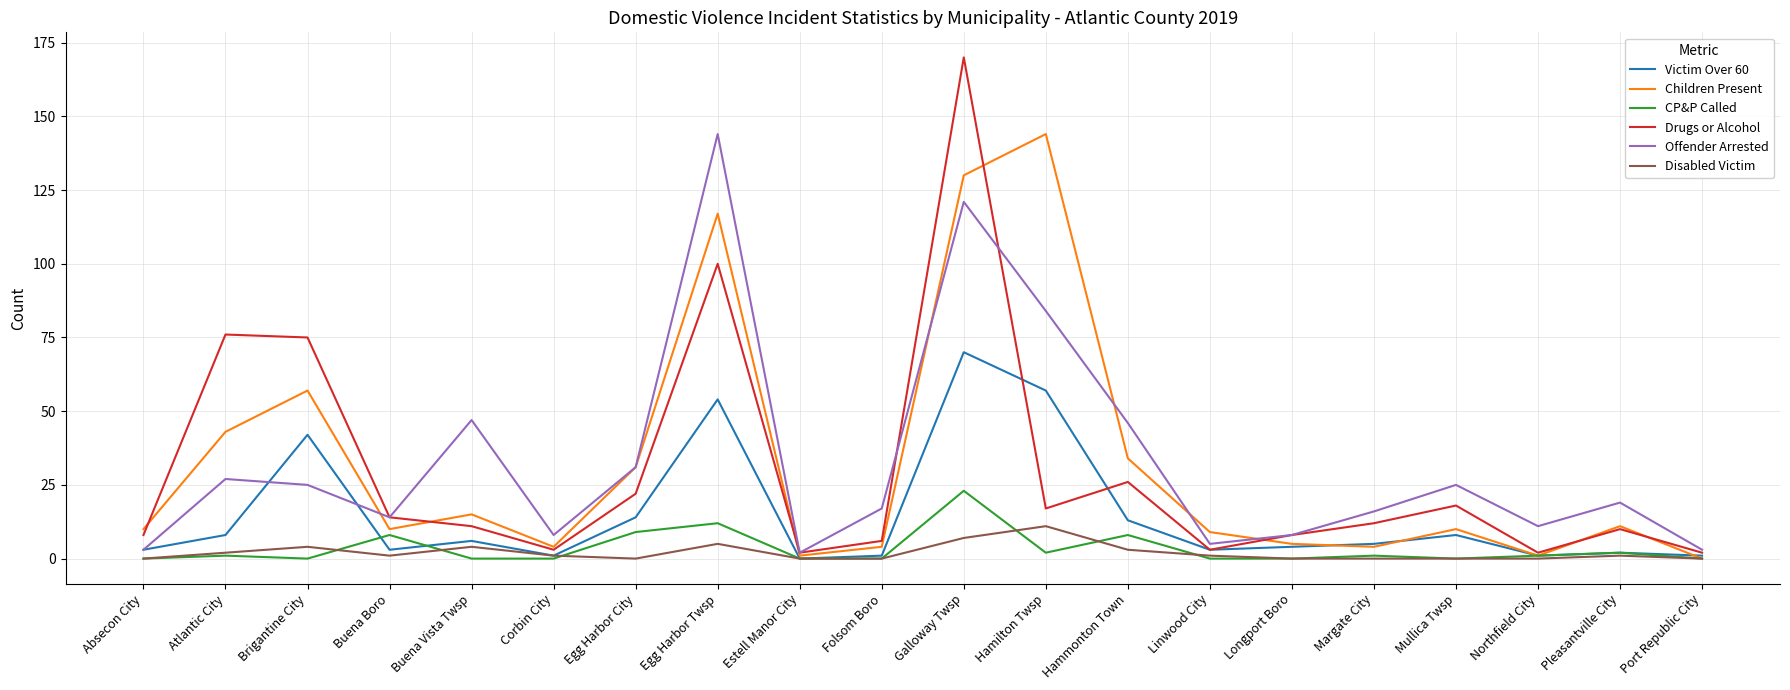

Is it true that Drugs or Alcohol equals 4 at Hamilton Twsp?

False